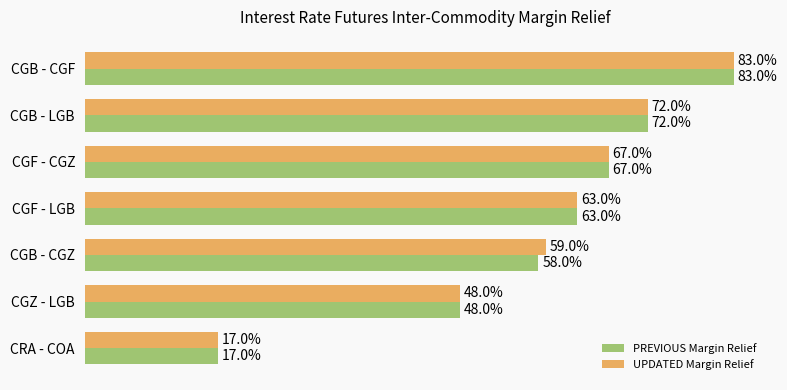

What is the sum of all PREVIOUS Margin Relief values?

4.1